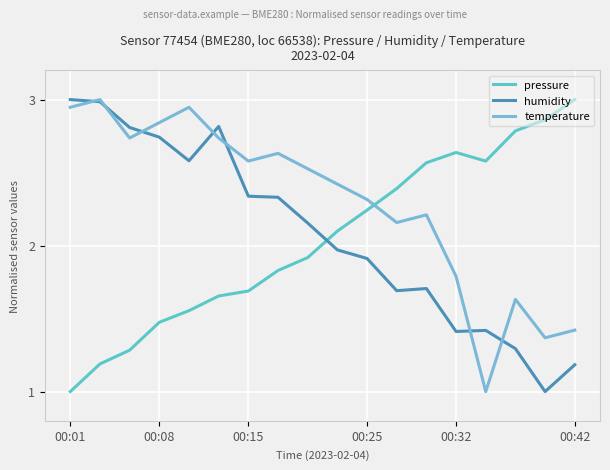

Reading right to left, what are all the values shown in this chart?

pressure: 3.0	2.9	2.8	2.6	2.6	2.6	2.4	2.2	2.1	1.9	1.8	1.7	1.7	1.6	1.5	1.3	1.2	1.0
humidity: 1.2	1.0	1.3	1.4	1.4	1.7	1.7	1.9	2.0	2.2	2.3	2.3	2.8	2.6	2.7	2.8	3.0	3.0
temperature: 1.4	1.4	1.6	1.0	1.8	2.2	2.2	2.3	2.4	2.5	2.6	2.6	2.7	2.9	2.8	2.7	3.0	2.9